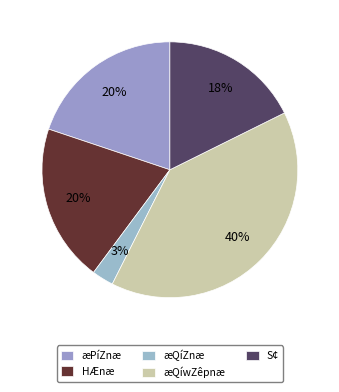

Which slice is the largest?

æQíwZêpnæ